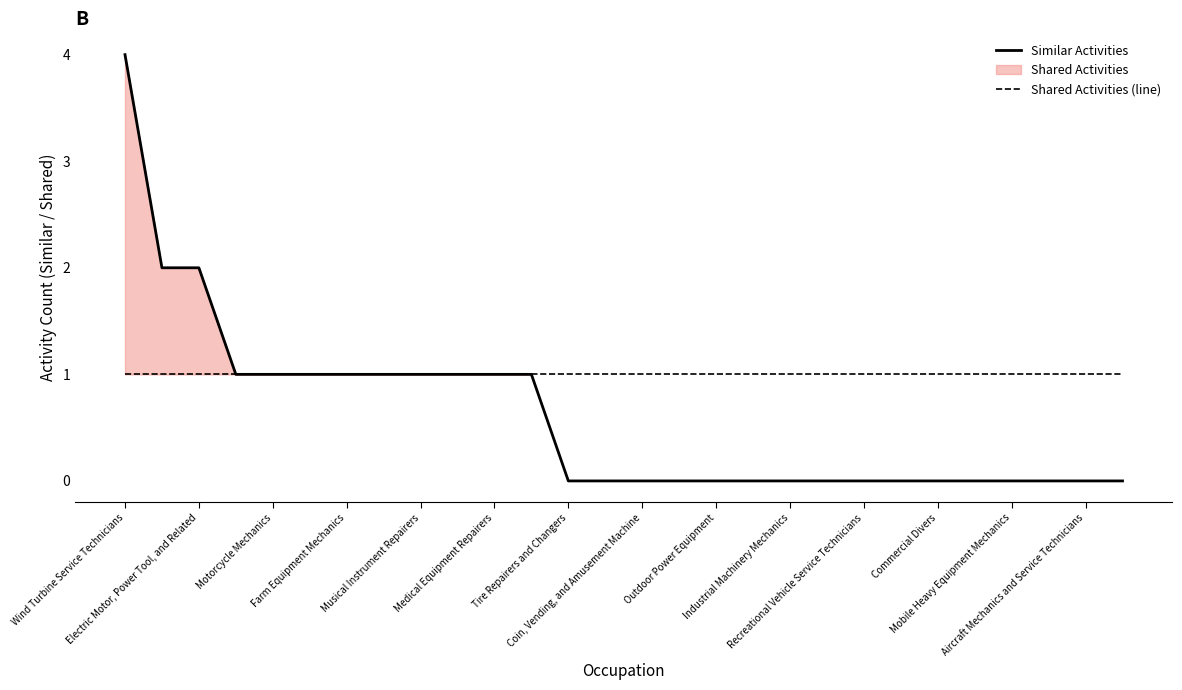

True or false: Shared Activities (line) and Similar Activities cross at least once.

False